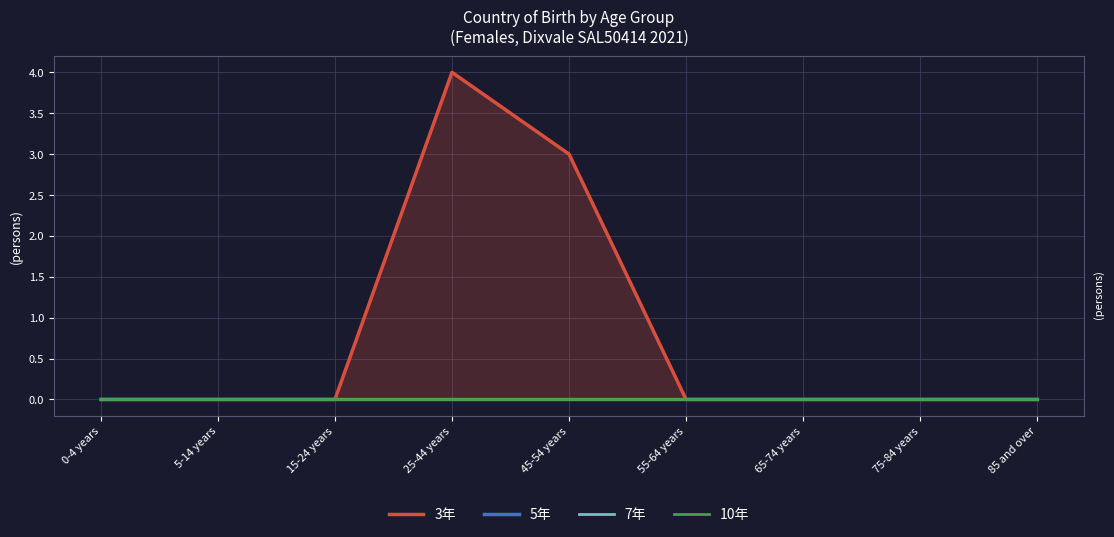

Reading left to right, what are all the values shown in this chart?

3年: 0	0	0	4	3	0	0	0	0
5年: 0	0	0	0	0	0	0	0	0
7年: 0	0	0	0	0	0	0	0	0
10年: 0	0	0	0	0	0	0	0	0